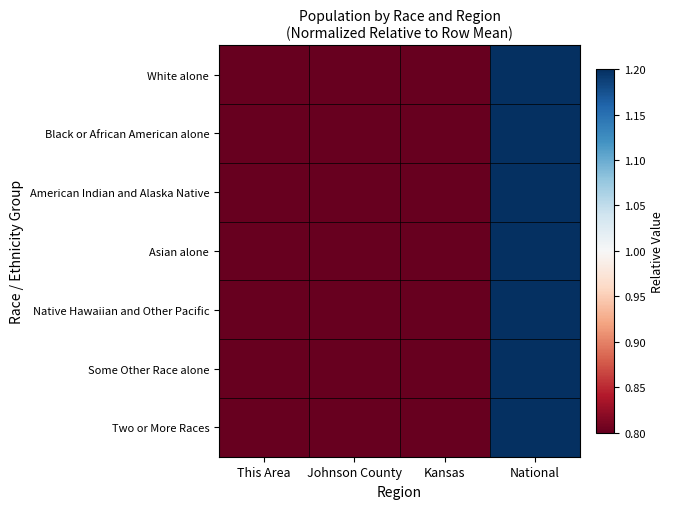

Reading left to right, extract all data points from this chart.

White alone: This Area=0.0	Johnson County=0.0	Kansas=0.0	National=3.9
Black or African American alone: This Area=0.0	Johnson County=0.0	Kansas=0.0	National=4.0
American Indian and Alaska Native: This Area=0.0	Johnson County=0.0	Kansas=0.0	National=4.0
Asian alone: This Area=0.0	Johnson County=0.0	Kansas=0.0	National=4.0
Native Hawaiian and Other Pacific: This Area=0.0	Johnson County=0.0	Kansas=0.0	National=4.0
Some Other Race alone: This Area=0.0	Johnson County=0.0	Kansas=0.0	National=4.0
Two or More Races: This Area=0.0	Johnson County=0.0	Kansas=0.0	National=4.0